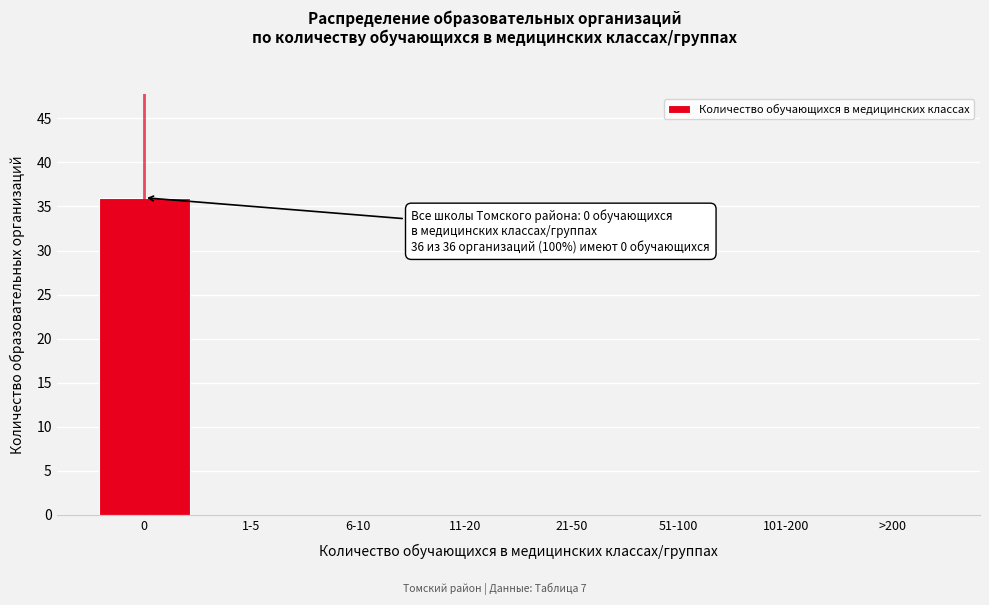

Reading left to right, what are all the values shown in this chart?

0=36	1-5=0	6-10=0	11-20=0	21-50=0	51-100=0	101-200=0	>200=0